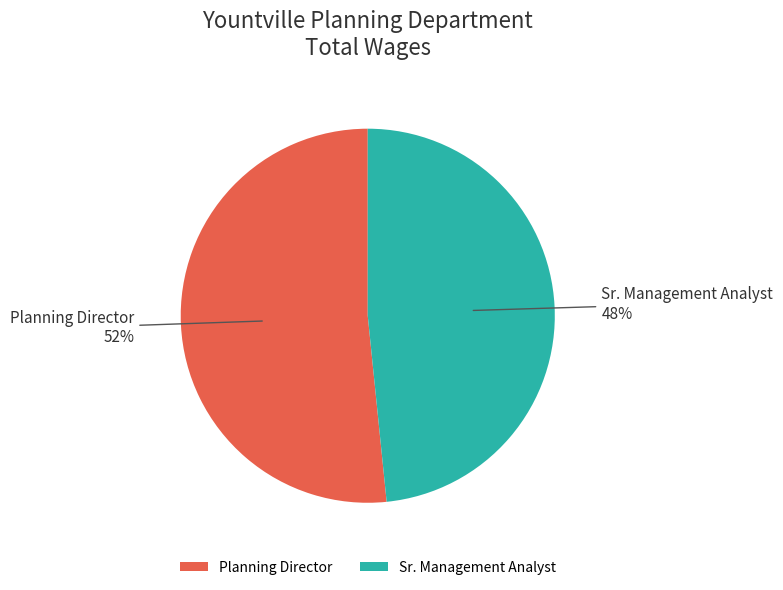

What is the largest slice in the pie chart?

Planning Director